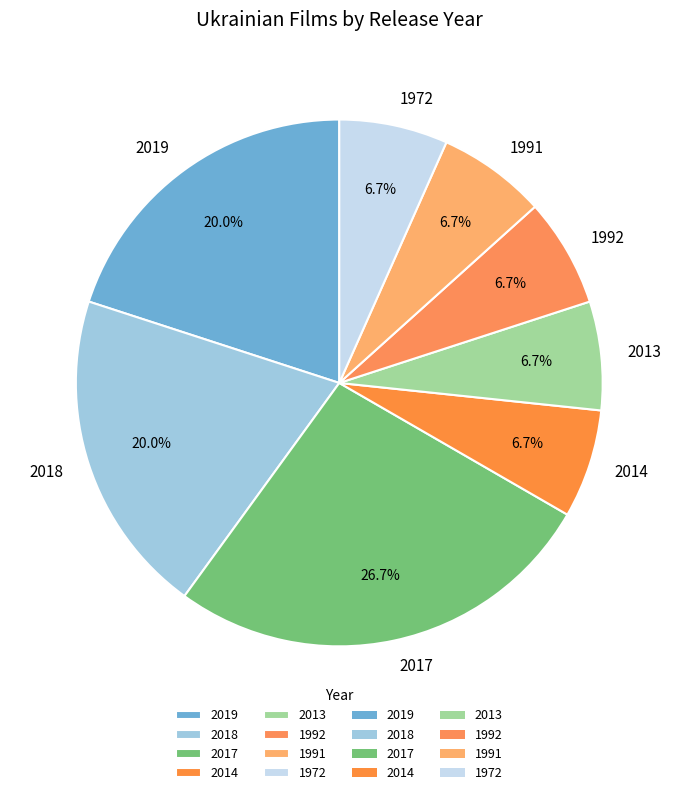

The 1972 slice represents 1% of the pie. True or false?

False